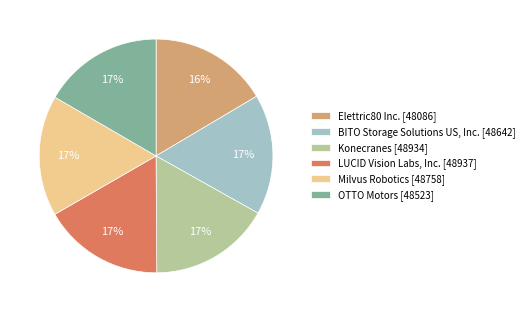

To the nearest percent, what percentage of the pie is Elettric80 Inc.?

16%